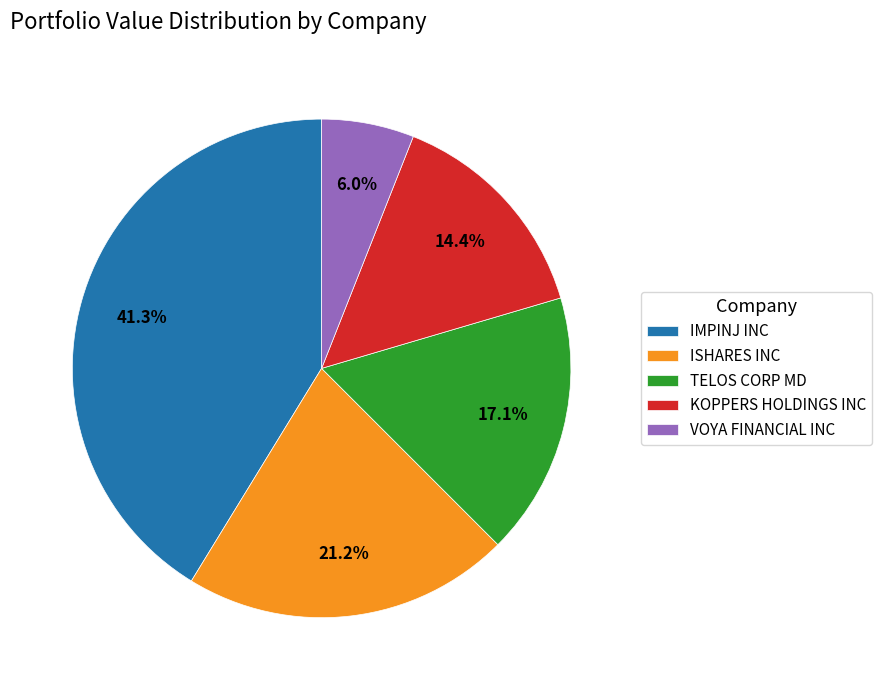

To the nearest percent, what portion does VOYA FINANCIAL INC represent?

6%